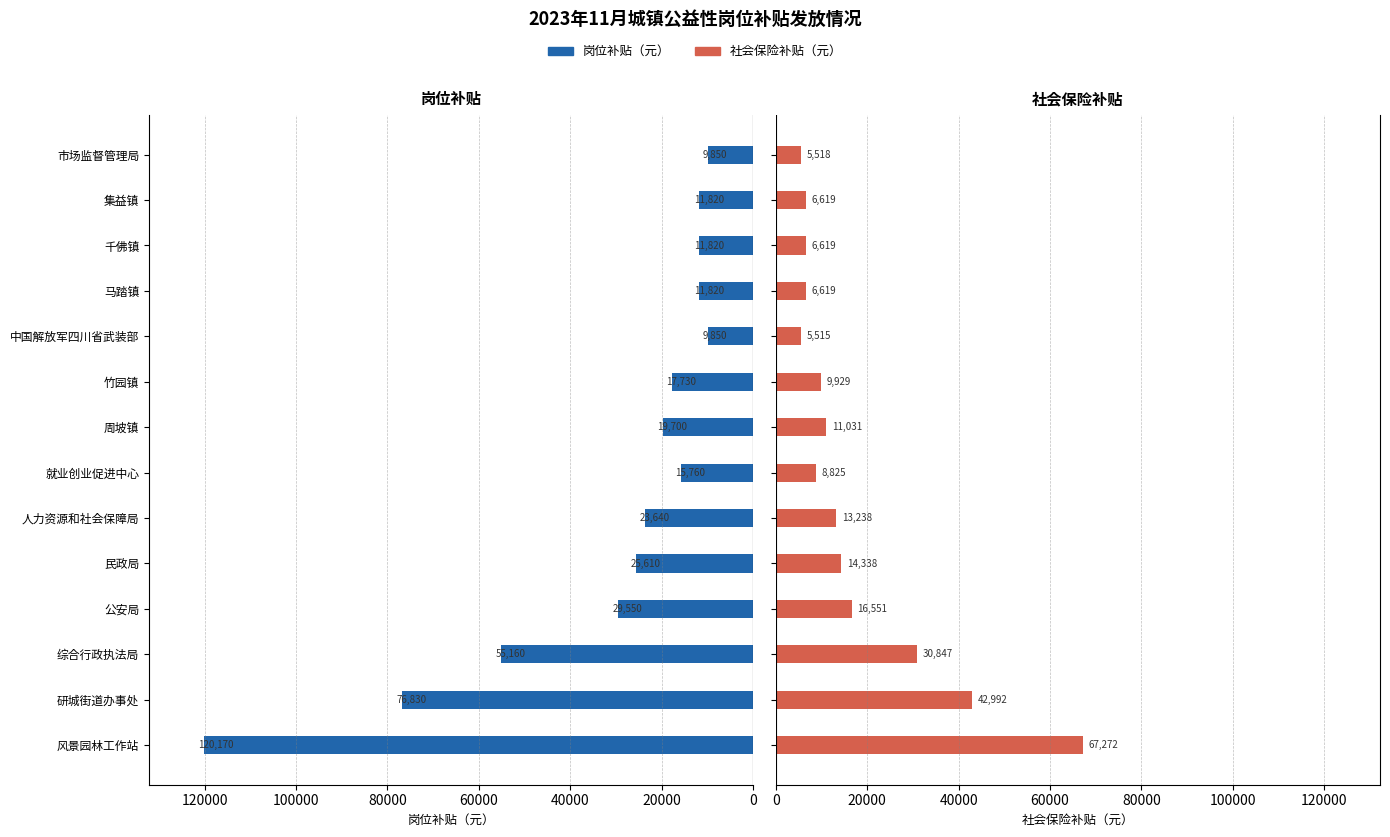

Which series changed the most between 研城街道办事处 and 马踏镇?

岗位补贴（元）